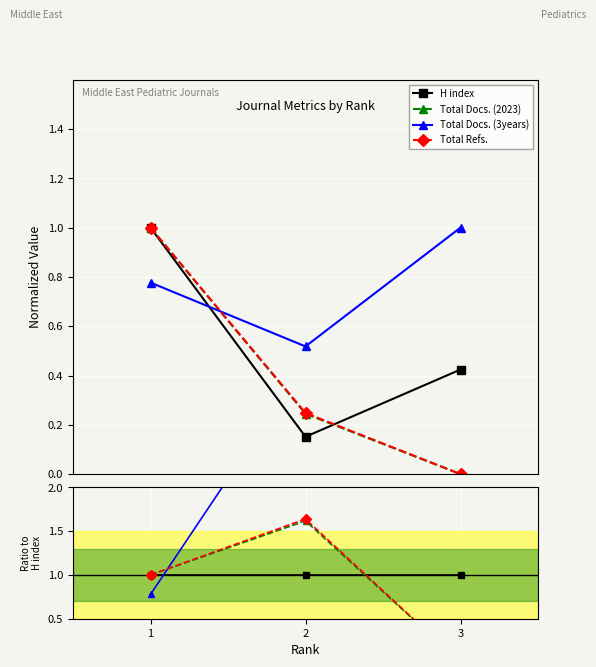

Reading left to right, what are all the values shown in this chart?

H index: 1.0	1.0	1.0
Total Docs. (2023): 1.0	1.6	0.0
Total Docs. (3years): 0.8	3.4	2.4
Total Refs.: 1.0	1.6	0.0